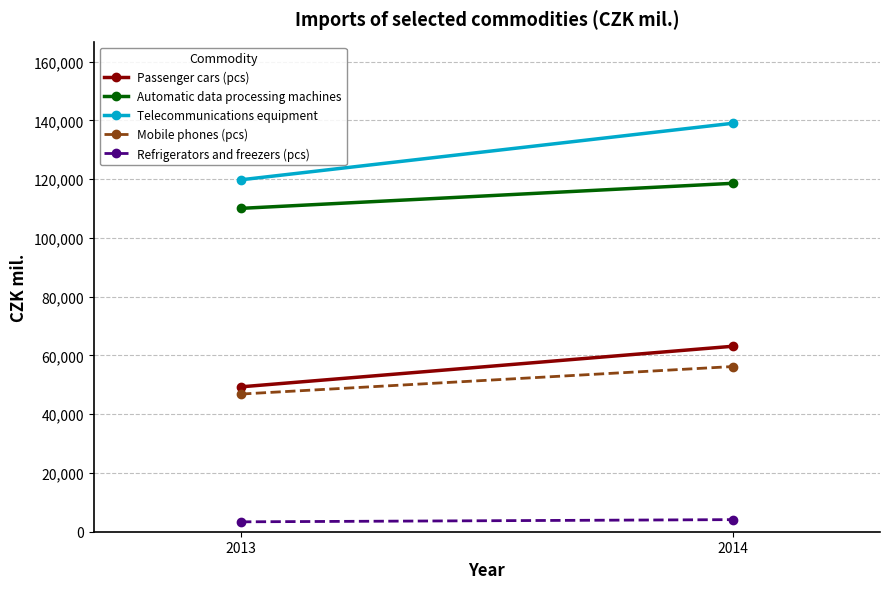

Reading right to left, transcribe all the data shown in this chart.

Passenger cars (pcs): 63108	49310
Automatic data processing machines: 118567	110047
Telecommunications equipment: 138990	119770
Mobile phones (pcs): 56211	46854
Refrigerators and freezers (pcs): 4115	3368